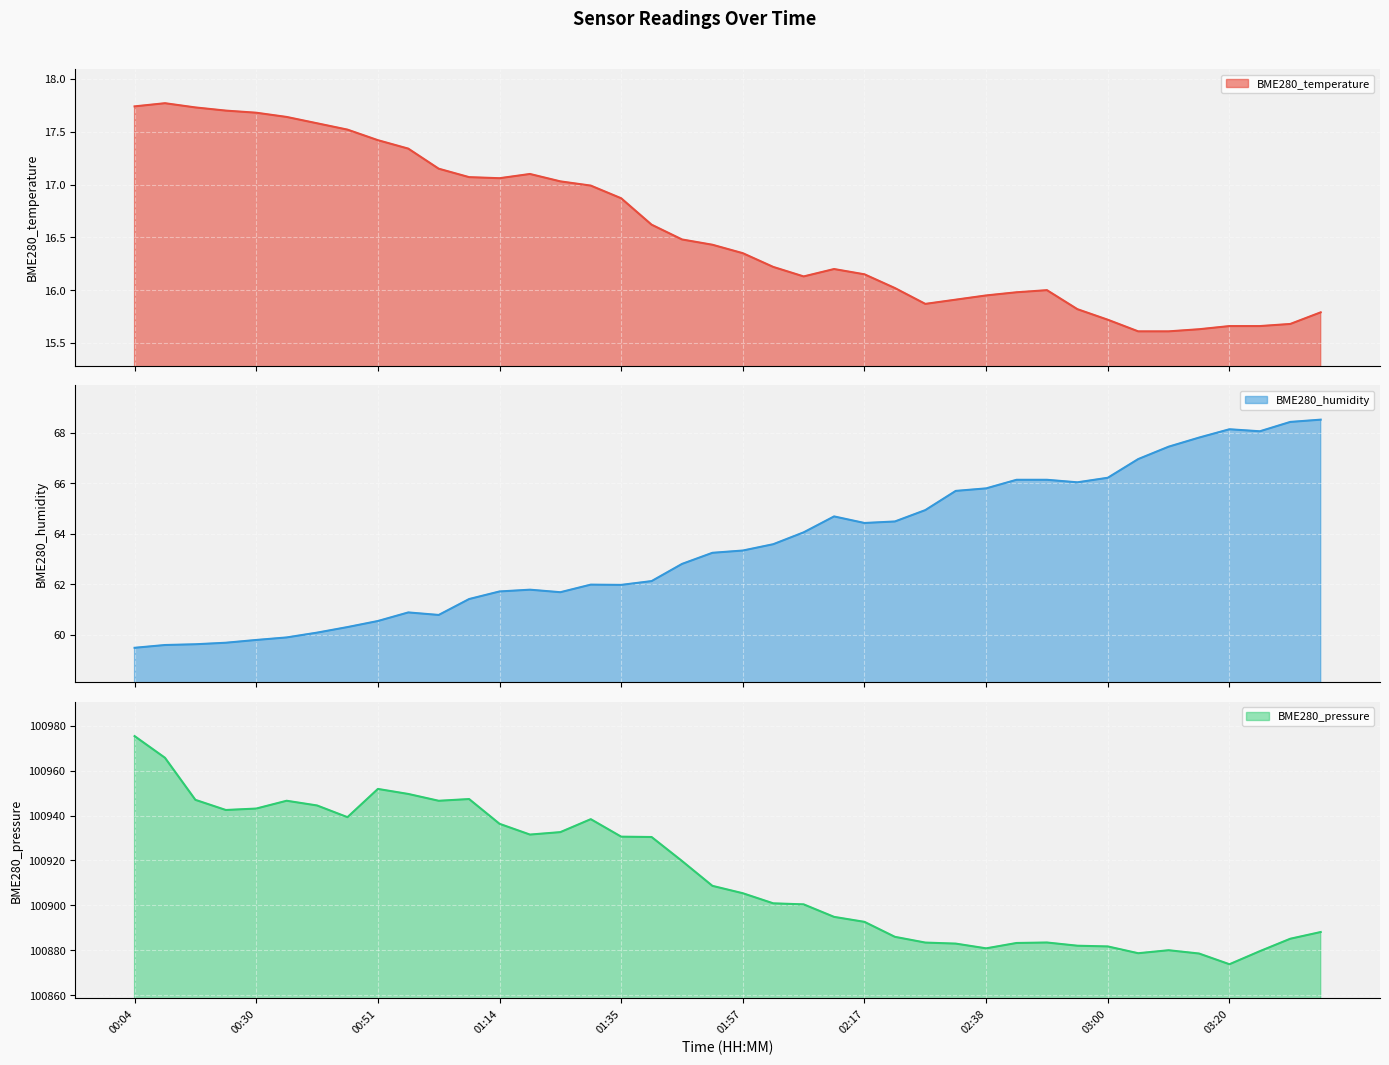

How many values in the BME280_humidity series are below 63?

19